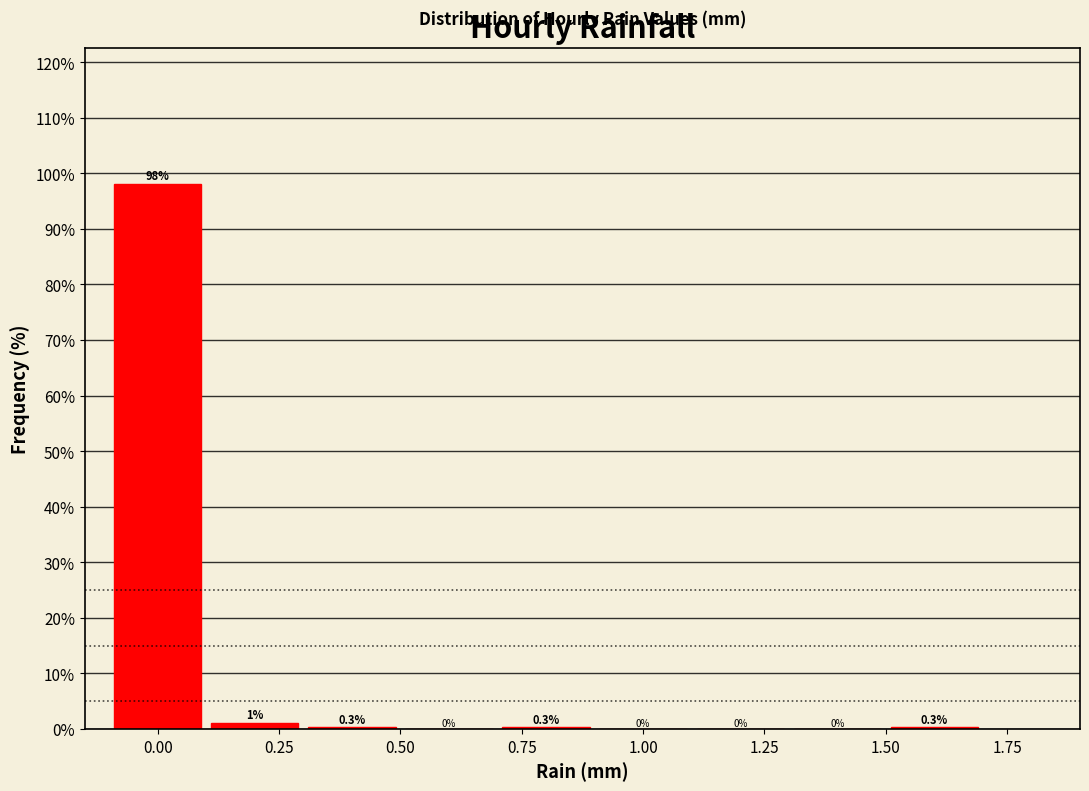

Over which range of the x-axis is the bar tallest?

-0.1 to 0.1